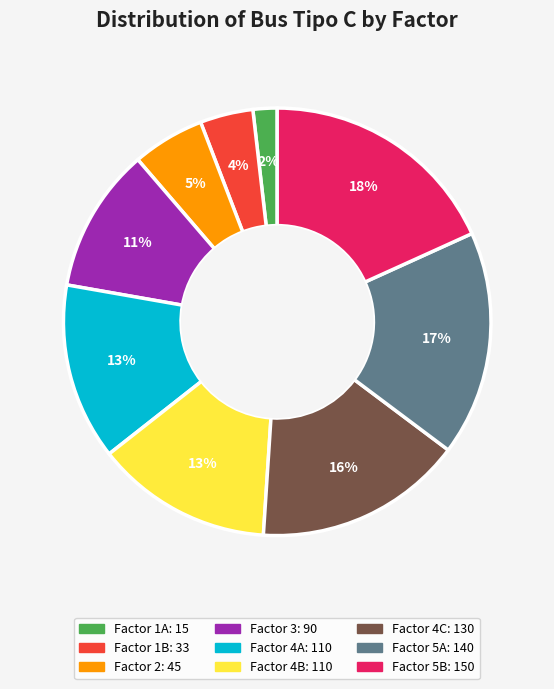

To the nearest percent, what is the difference between the largest and smallest slice percentages?

16%